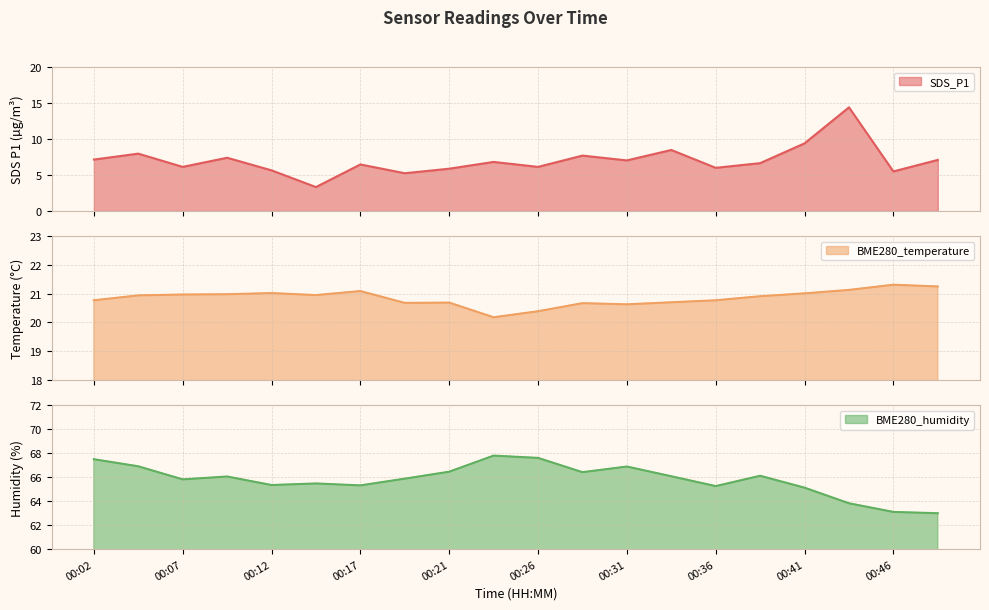

What is the difference between the BME280_temperature values at 00:04 and 00:46?

0.4